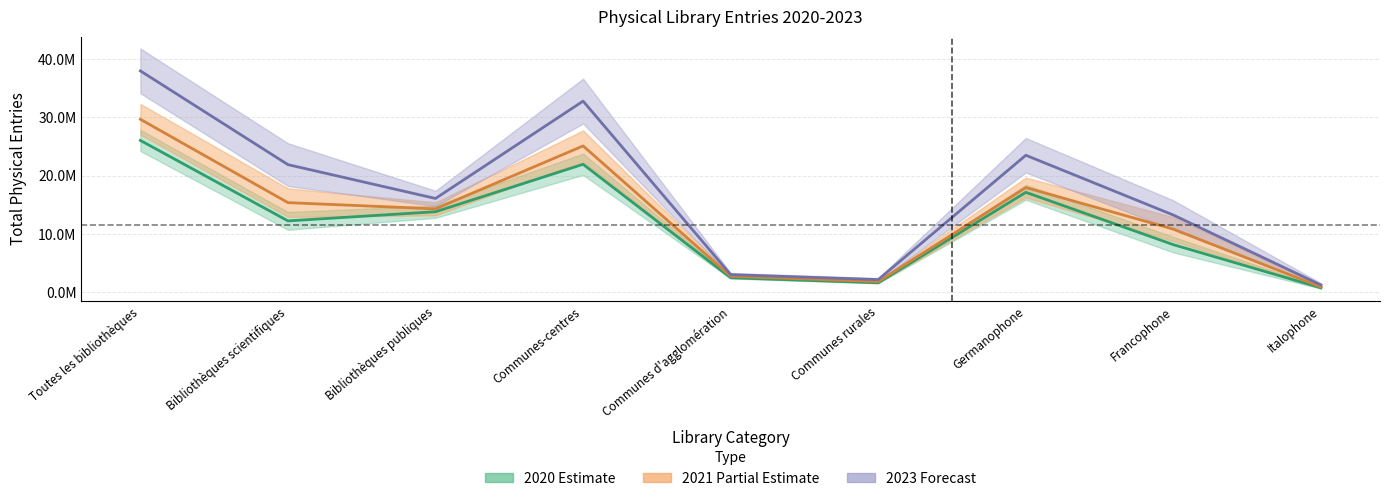

At which category does 2021 reach its first local peak?

Communes-centres